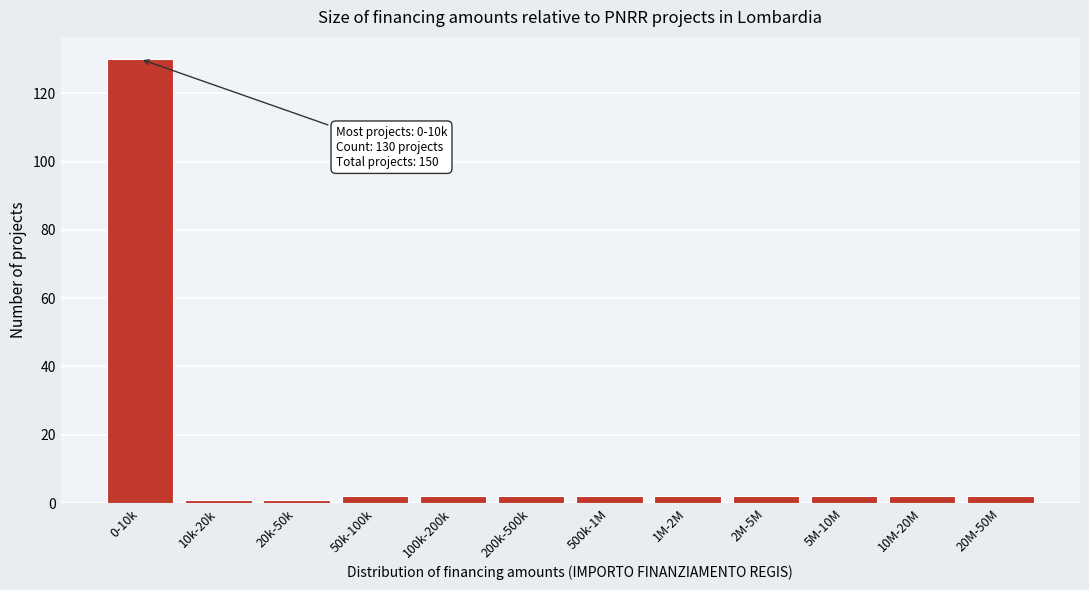

Reading left to right, transcribe all the data shown in this chart.

0-10k=130	10k-20k=1	20k-50k=1	50k-100k=2	100k-200k=2	200k-500k=2	500k-1M=2	1M-2M=2	2M-5M=2	5M-10M=2	10M-20M=2	20M-50M=2